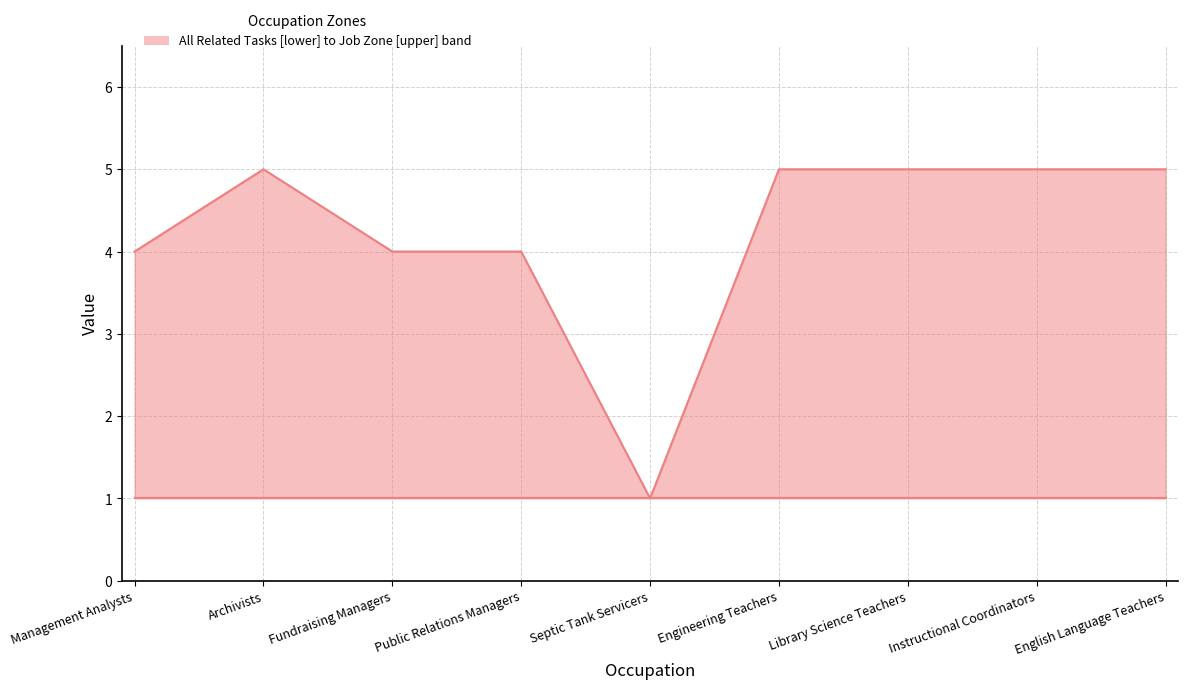

True or false: All Related Tasks and Job Zone intersect in this chart.

False